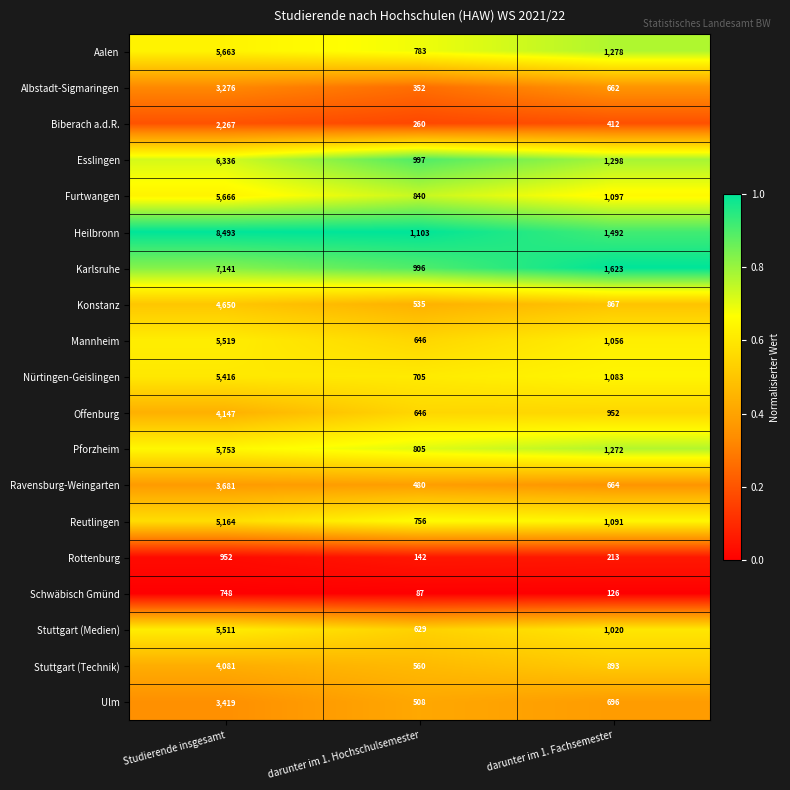

Which category has the lowest value across all series?

darunter im 1. Hochschulsemester